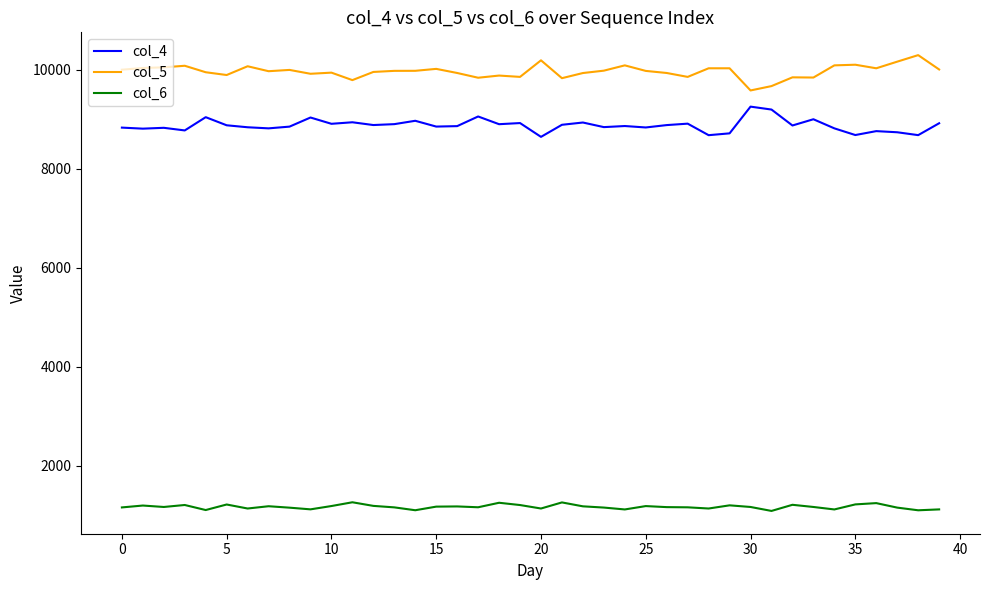

What is the smallest value displayed?

1082